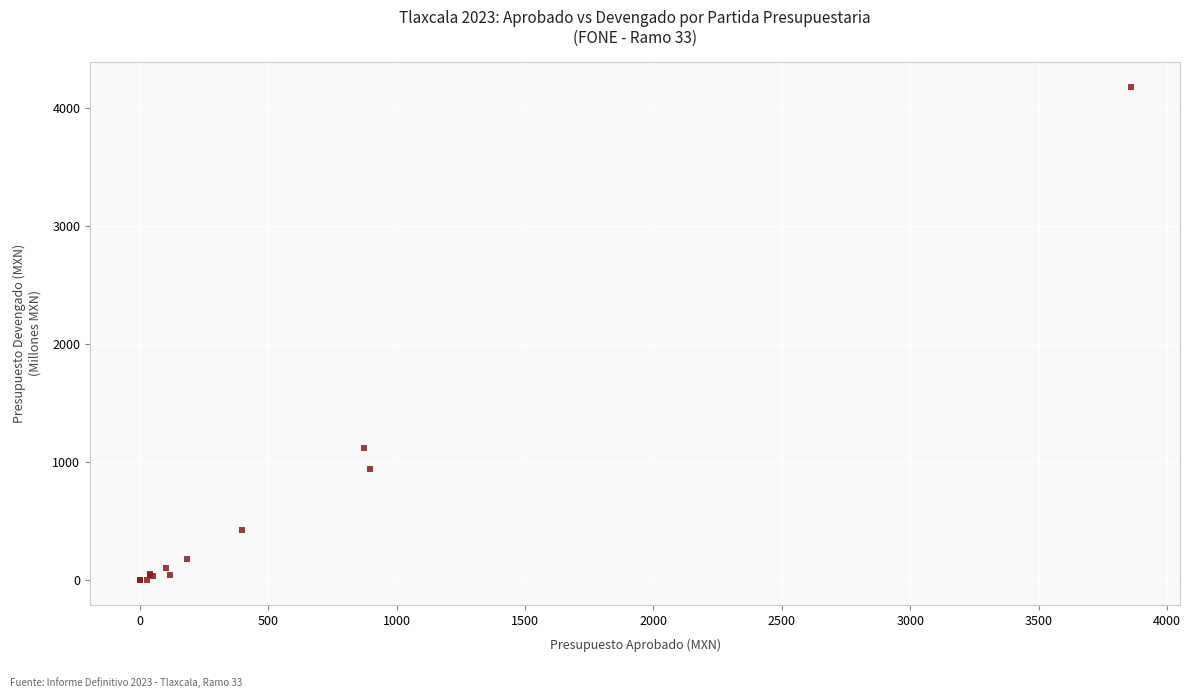

What Y value in the scatter plot is closest to 2090?

1124.4